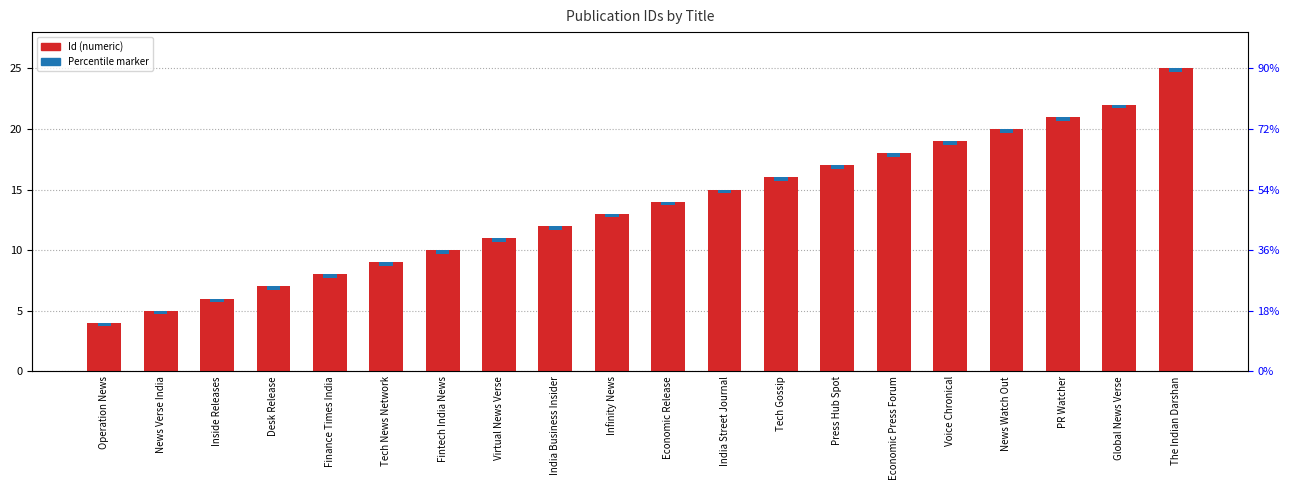

What is the sum of all Percentile marker values?

6.0